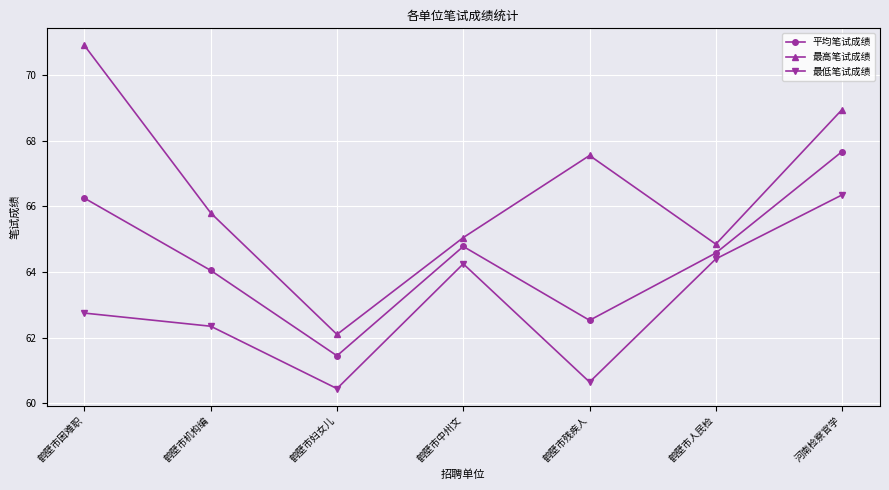

True or false: 最低笔试成绩 and 平均笔试成绩 cross at least once.

False